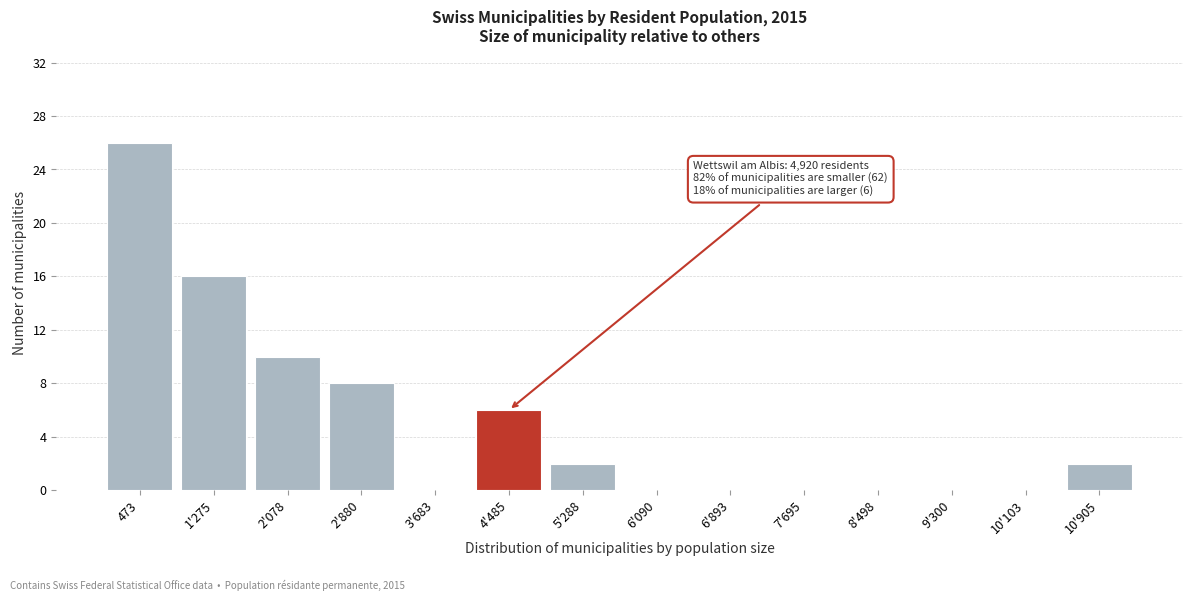

Reading left to right, extract all data points from this chart.

473=26	1'275=16	2'078=10	2'880=8	3'683=0	4'485=6	5'288=2	6'090=0	6'893=0	7'695=0	8'498=0	9'300=0	10'103=0	10'905=2